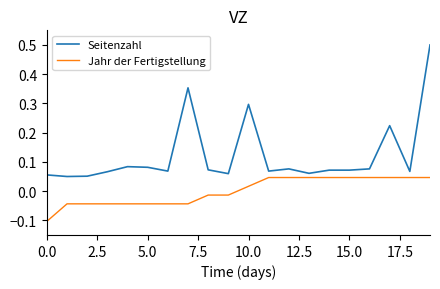

List the series in order of their peak value, lowest first.

Jahr der Fertigstellung, Seitenzahl